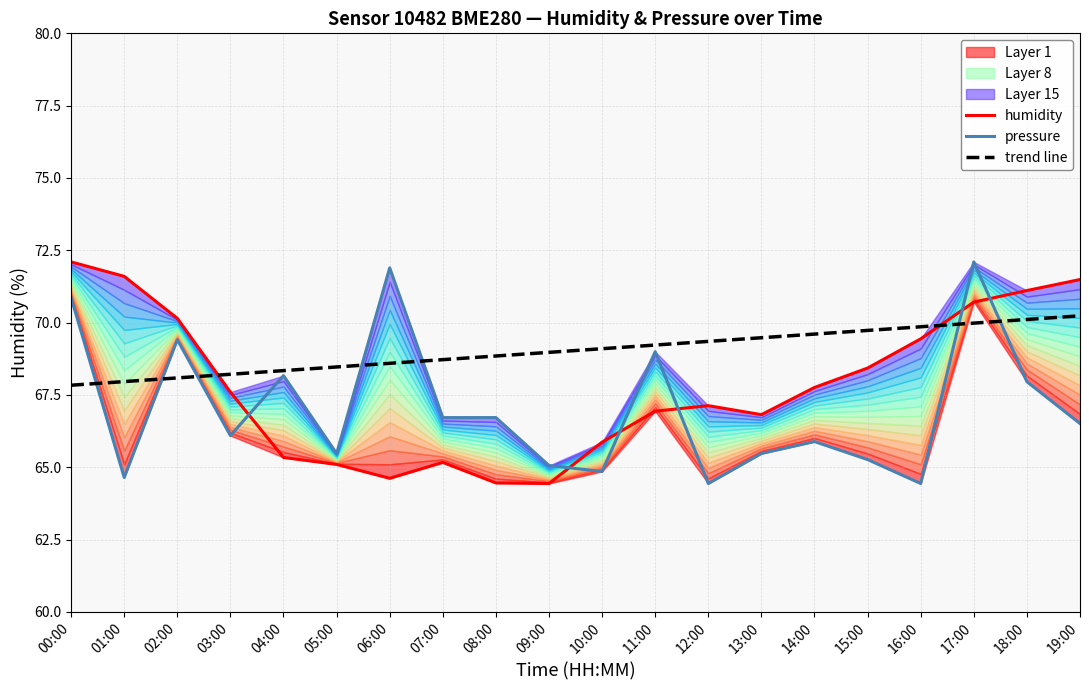

What is the smallest value displayed?

64.4